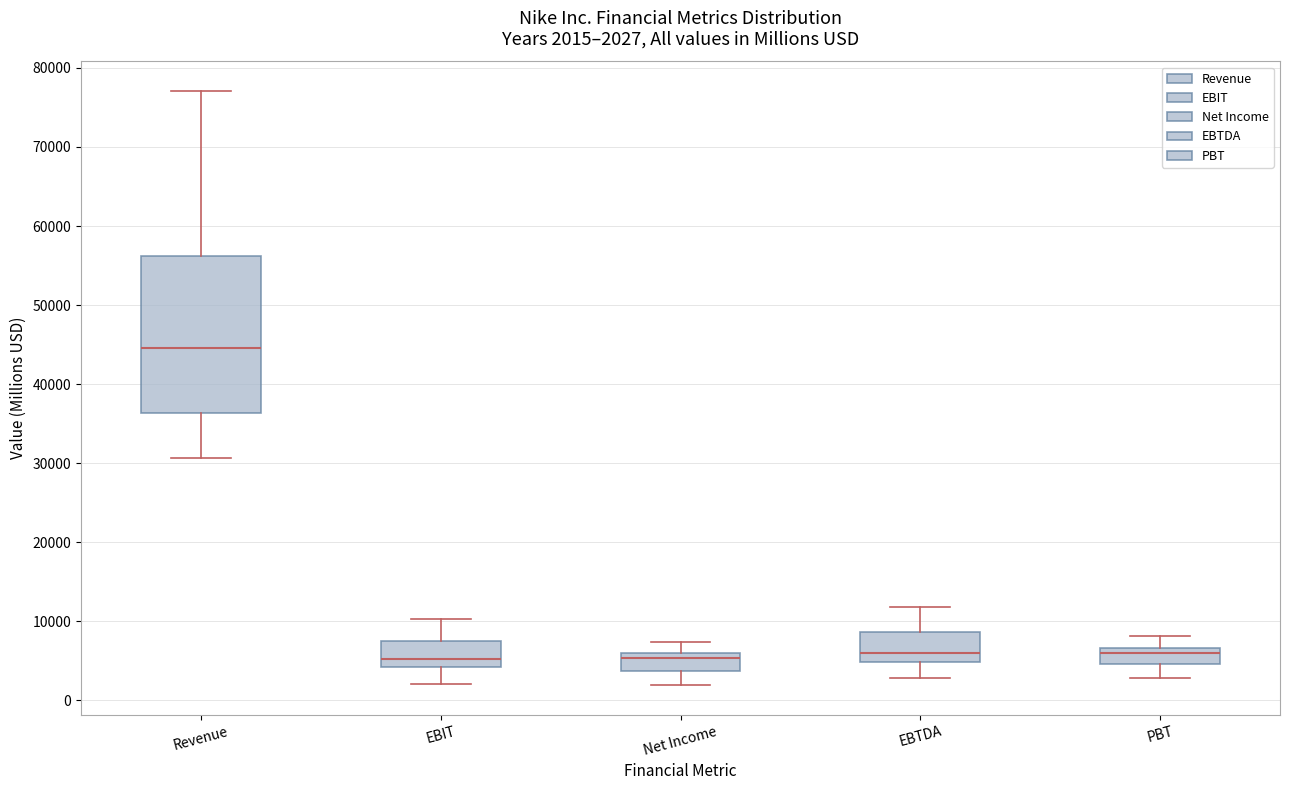

Which box is the tallest, from its lower edge to its upper edge?

Revenue